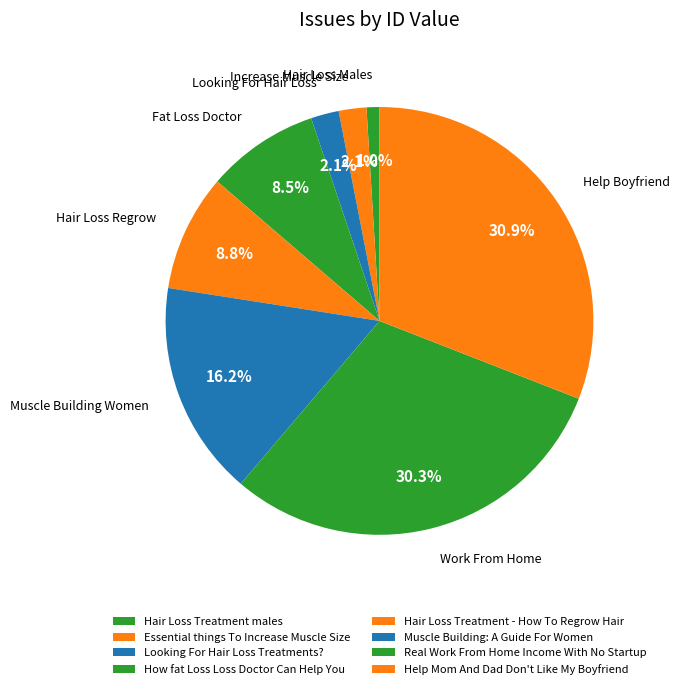

To the nearest percent, what portion does Real Work From Home Income With No Startup represent?

30%